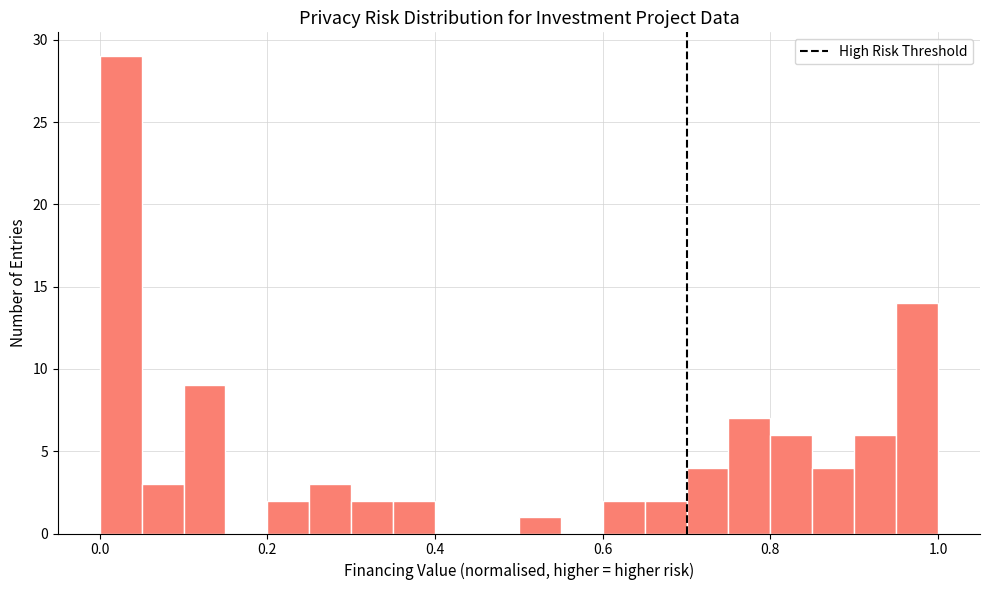

Read against the x-axis, roughly where is the centre of the tallest bar?

0.02